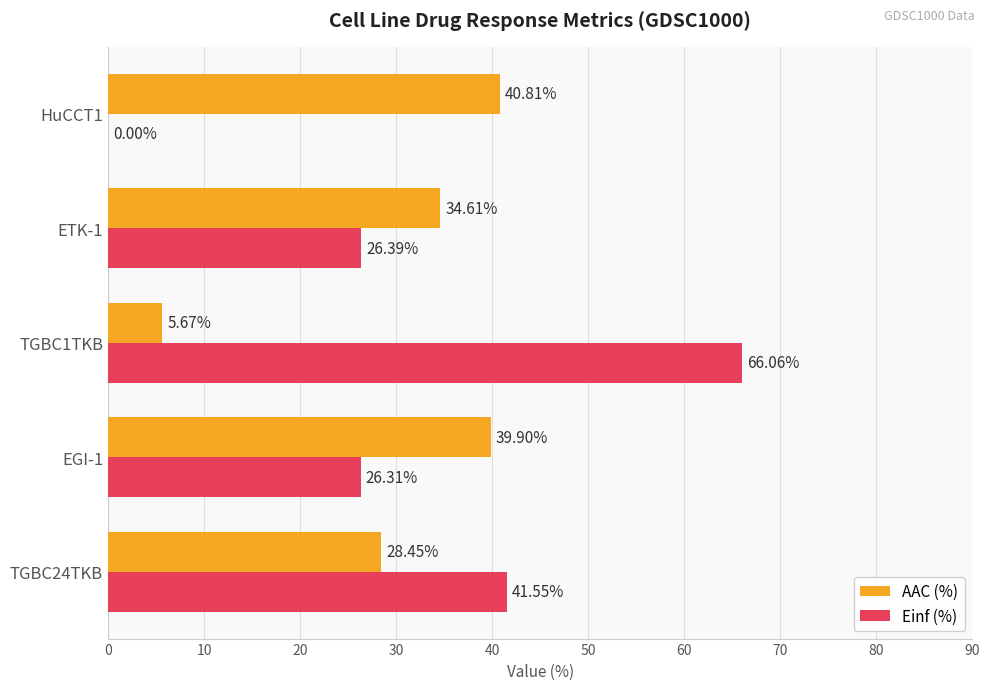

Count the number of data series in this chart.

2